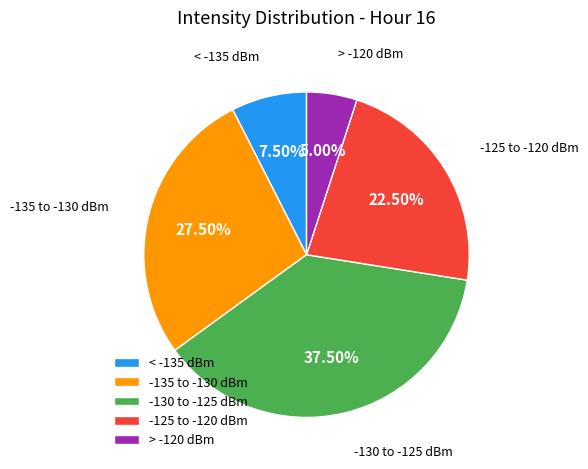

What is the ratio of the value at -130 to -125 dBm to the value at > -120 dBm?

7.5